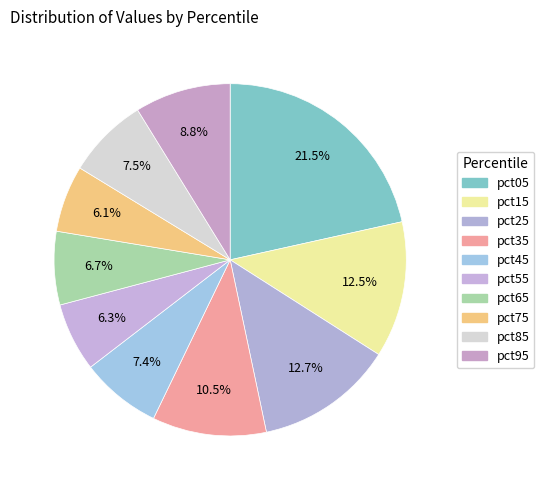

To the nearest percent, what is the combined percentage of pct75 and pct55?

12%